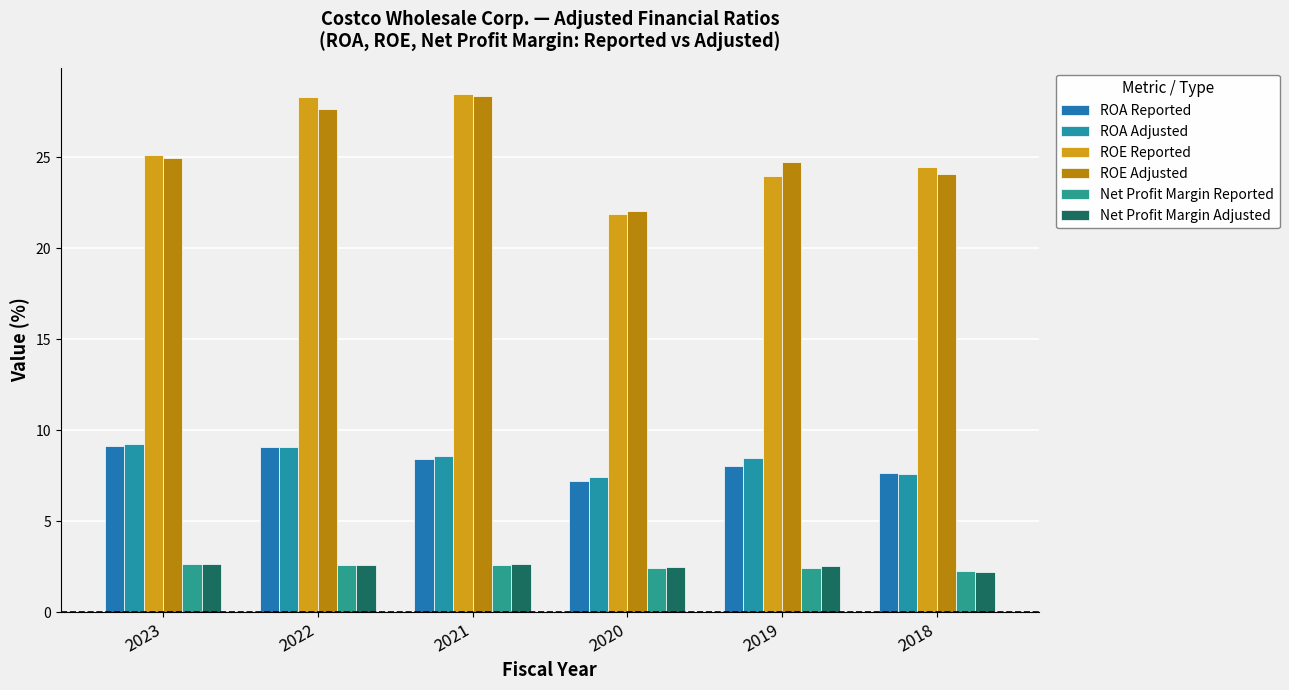

What value does the Net Profit Margin Reported series have at 2018?

2.3